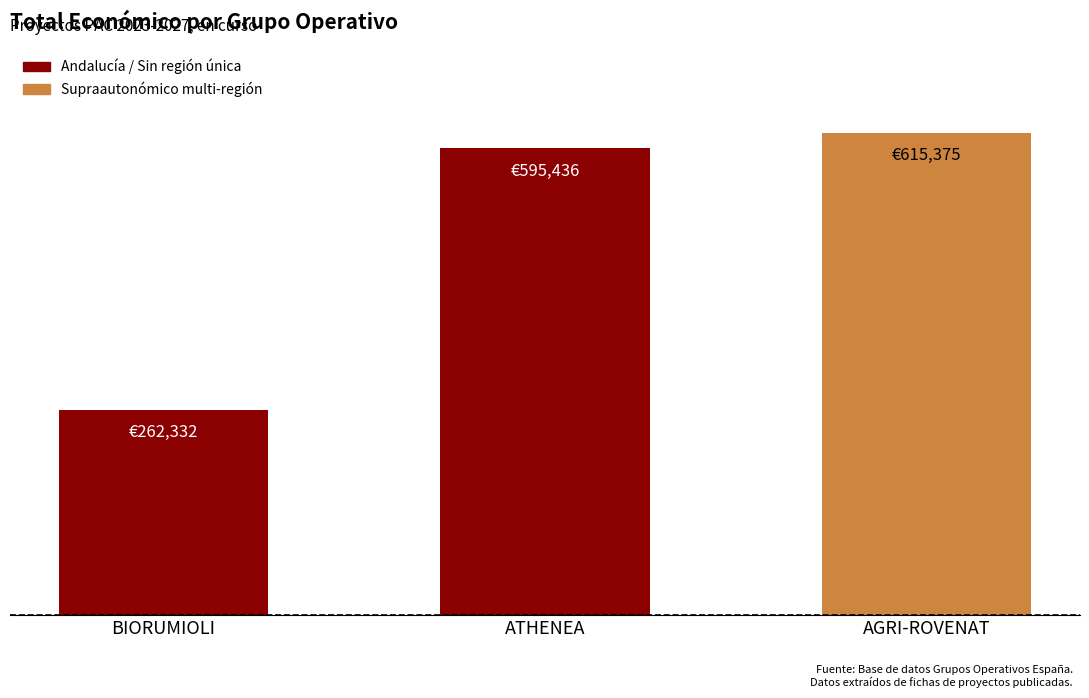

What is the difference between the values at ATHENEA and AGRI-ROVENAT?

19939